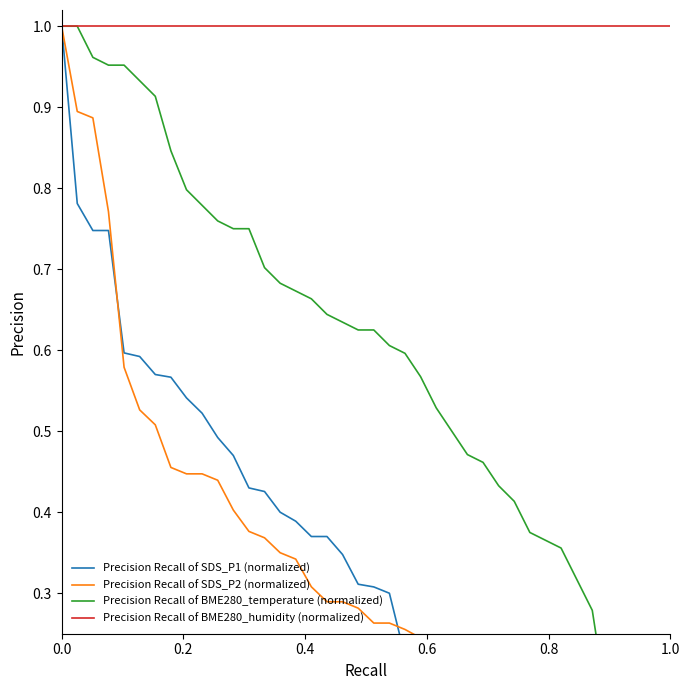

How many categories are shown in the chart?

40